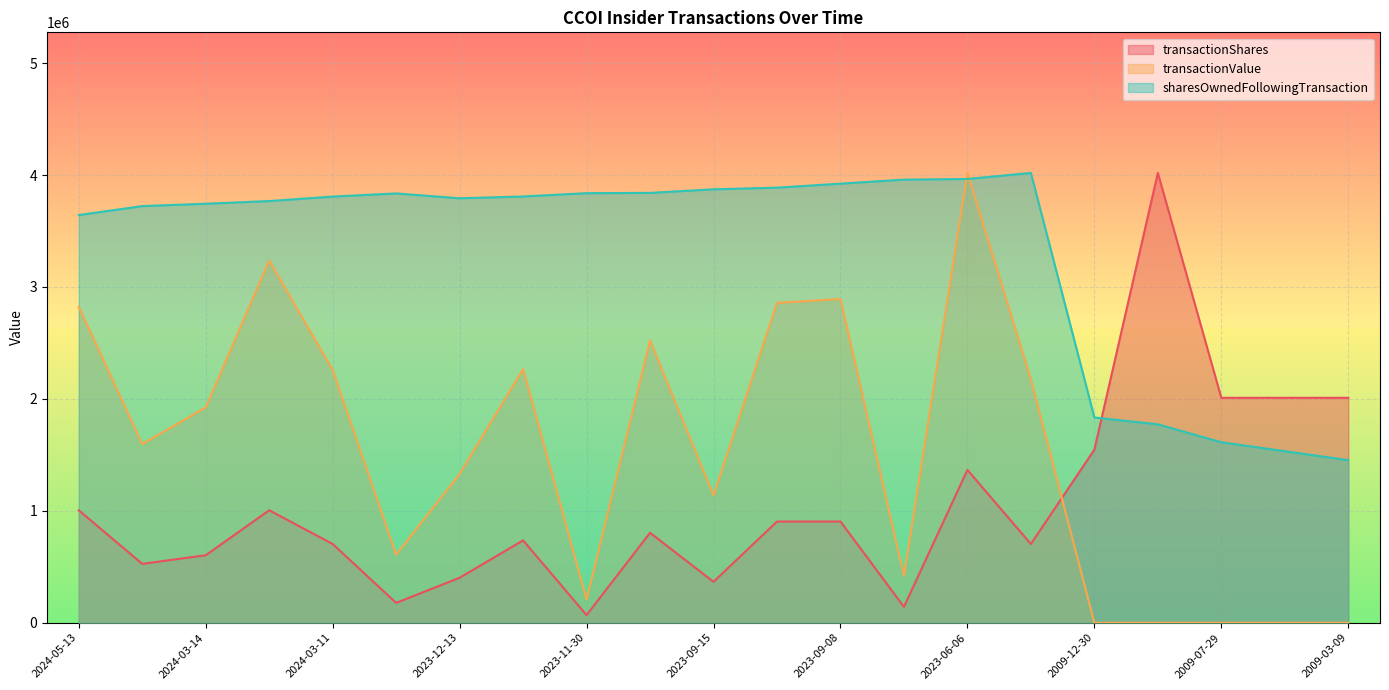

Which series has the widest spread of values?

transactionValue